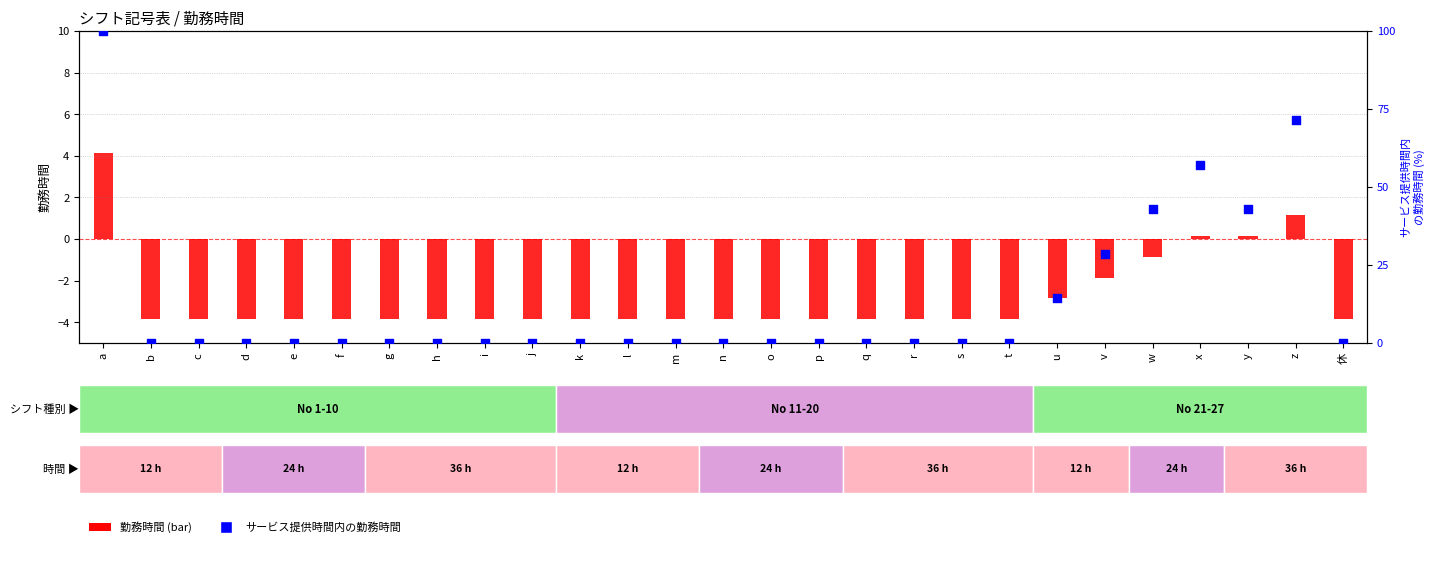

Which series reaches the maximum Y coordinate?

サービス提供時間内の勤務時間